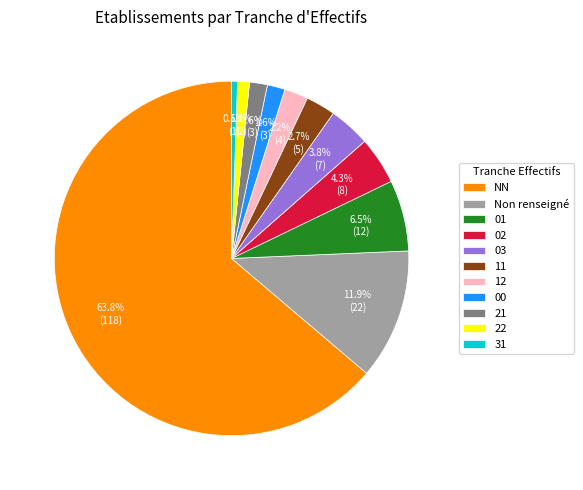

What portion of the pie excludes 01?

93.5%